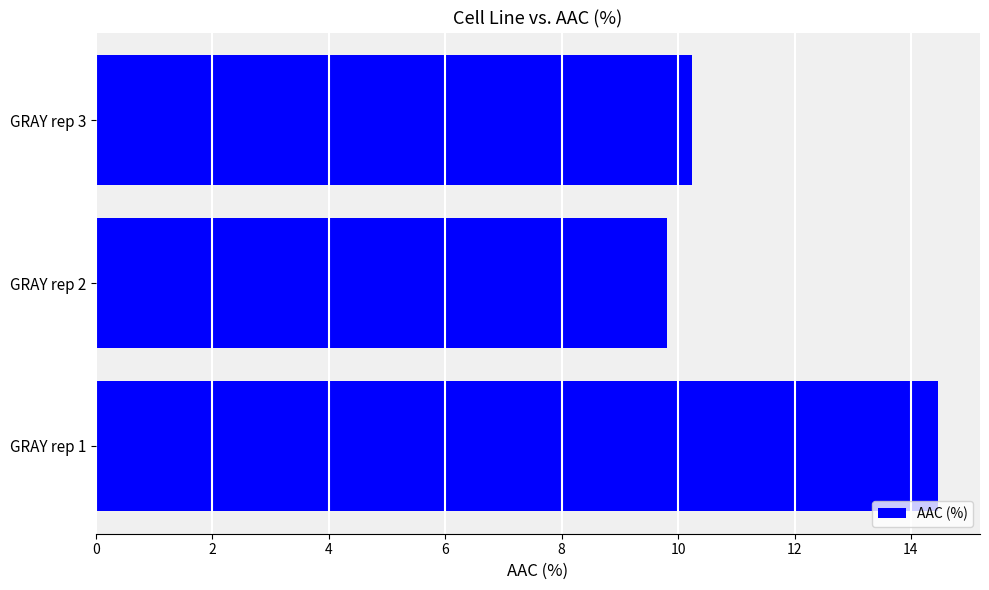

List the labels in order of value, smallest first.

GRAY rep 2, GRAY rep 3, GRAY rep 1